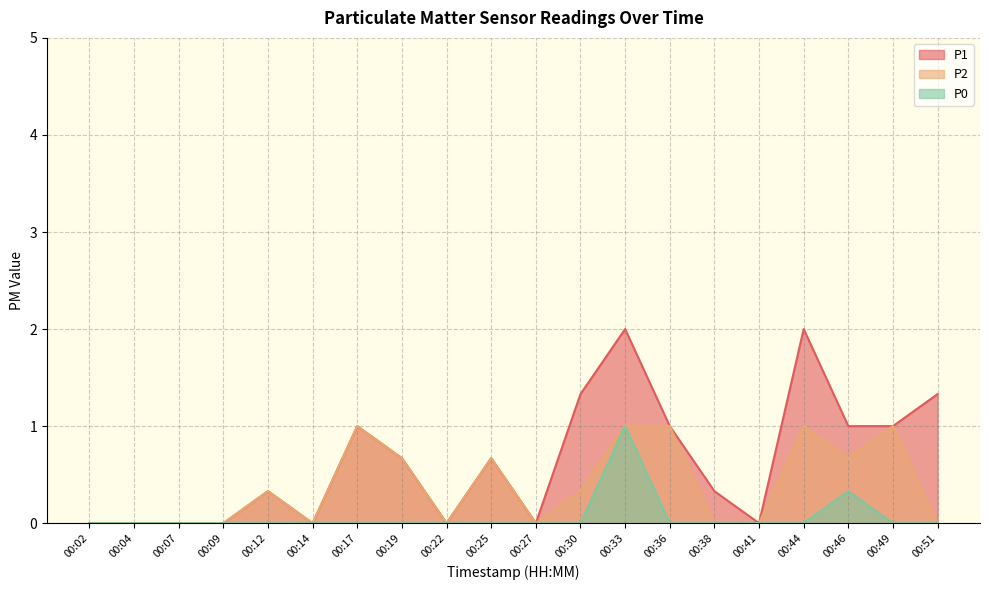

At how many categories does at least one series exceed 1?

4